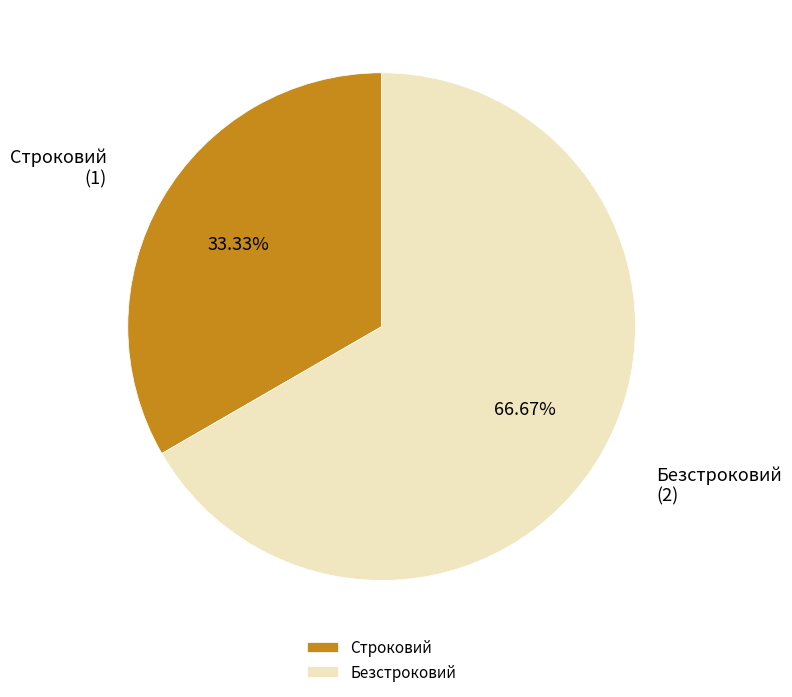

To the nearest percent, what percentage of the pie is Строковий?

33%